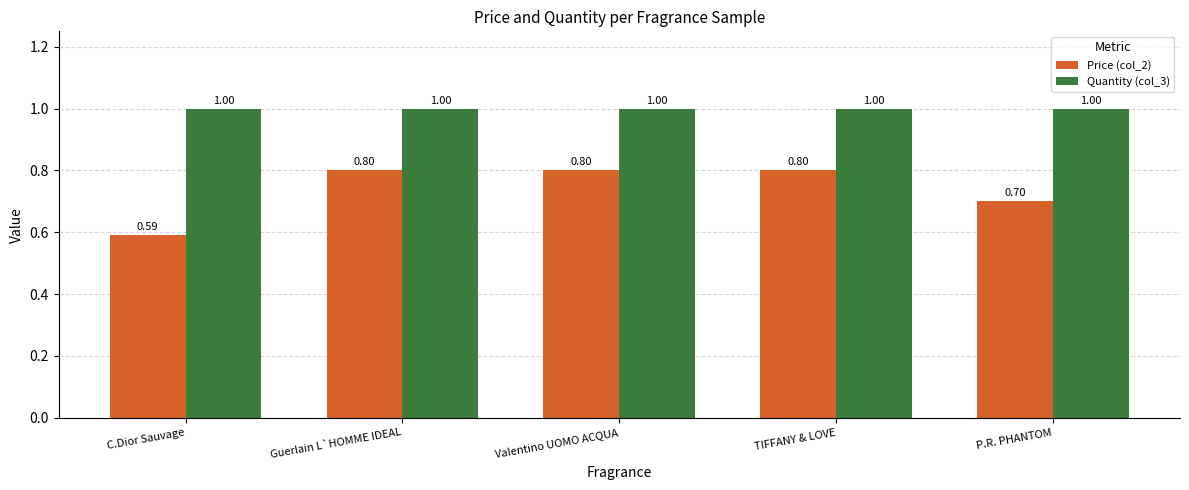

At which label is Price (col_2) closest to 0?

C.Dior Sauvage